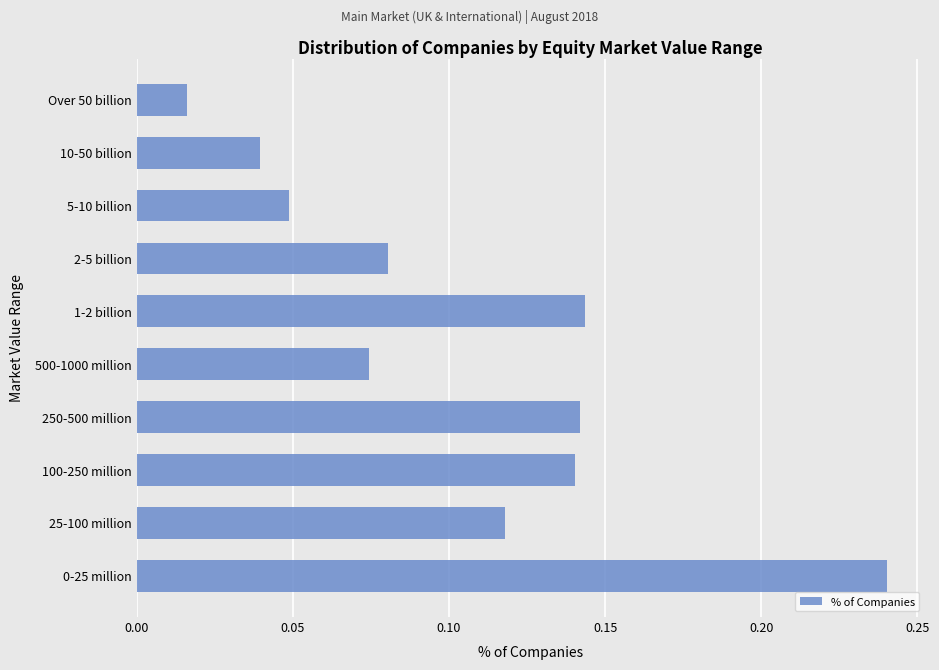

What is the label of the 3rd bar from the top?

5-10 billion